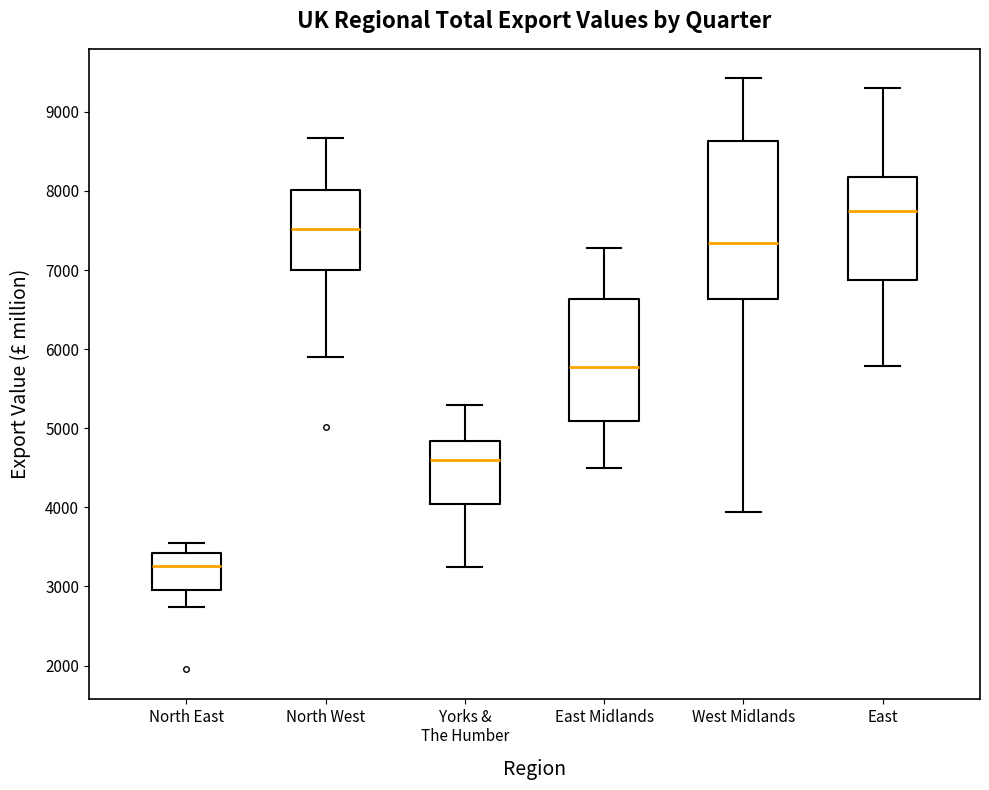

Reading left to right, transcribe this box plot: for each box, give where its median line is, the range the box spans, and where its two whiskers end, as read against the y-axis. The values are not printed on the chart, so give them approximately, as read against the axis.

North East: median 3300, box 3000 to 3400, whiskers 2700 to 3600
North West: median 7500, box 7000 to 8000, whiskers 5900 to 8700
Yorks & The Humber: median 4600, box 4000 to 4800, whiskers 3200 to 5300
East Midlands: median 5800, box 5100 to 6600, whiskers 4500 to 7300
West Midlands: median 7300, box 6600 to 8600, whiskers 3900 to 9400
East: median 7700, box 6900 to 8200, whiskers 5800 to 9300